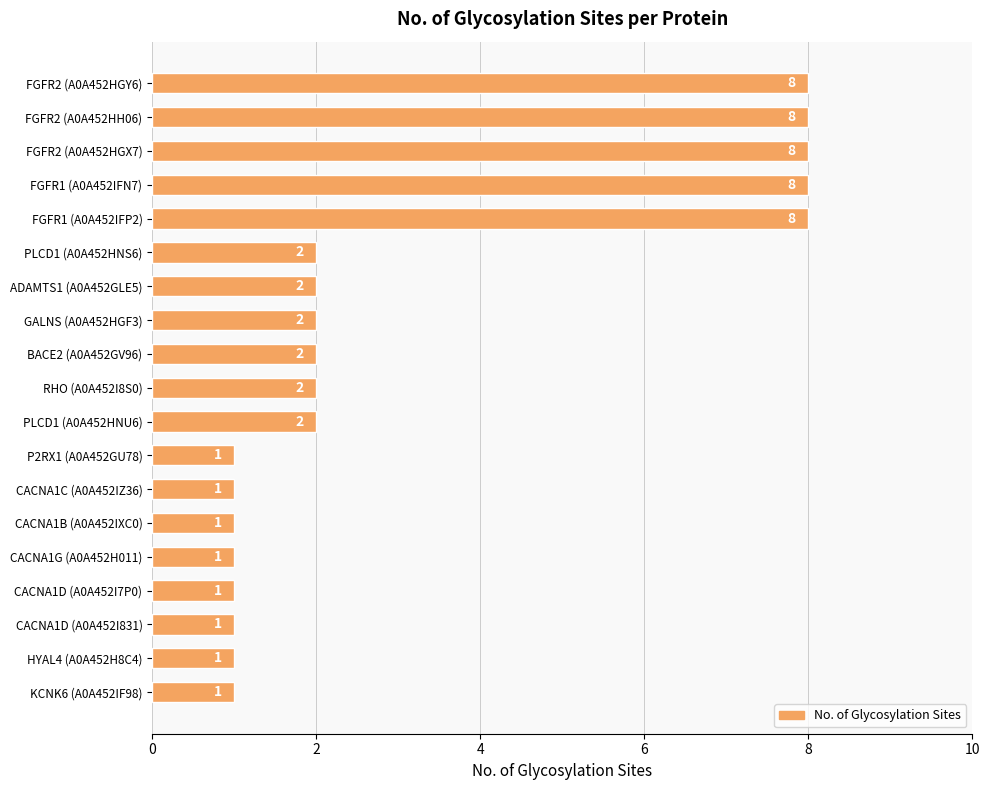

What is the greatest value displayed?

8